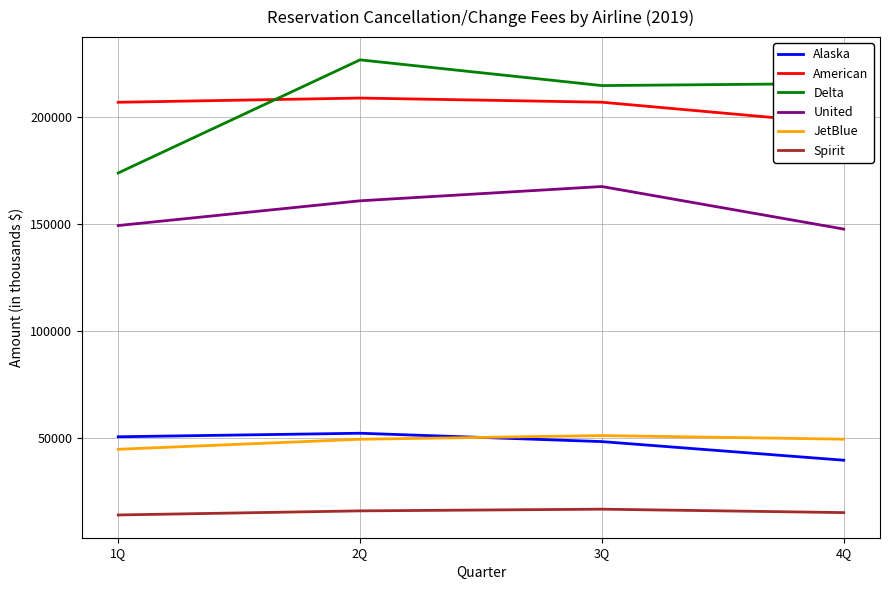

What is the approximate value of United at 3Q, to the nearest 100?

167400